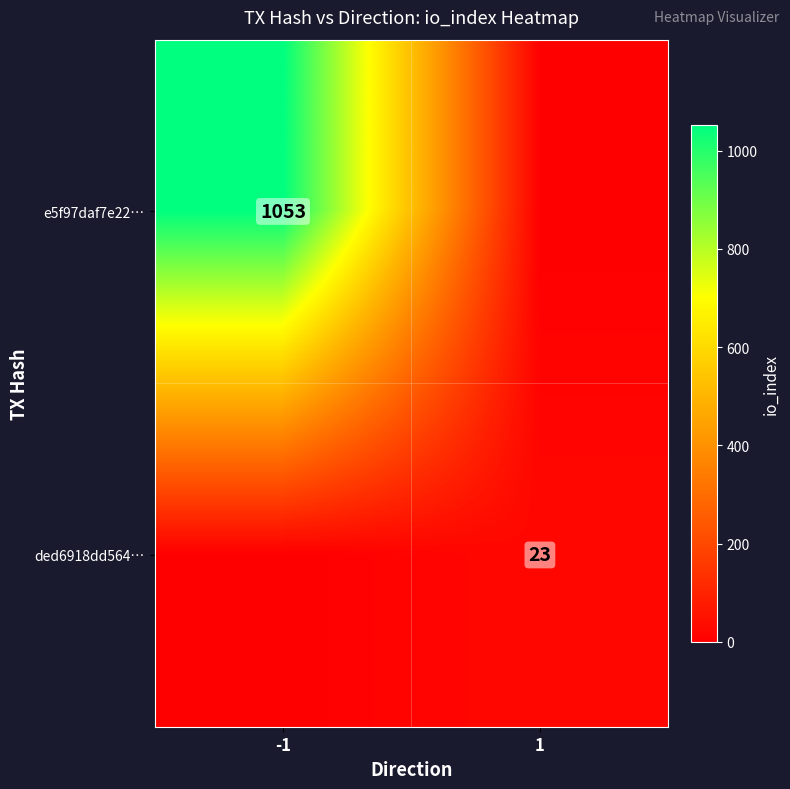

Is the value of e5f97daf7e22… at -1 greater than the value of ded6918dd564… at 1?

Yes